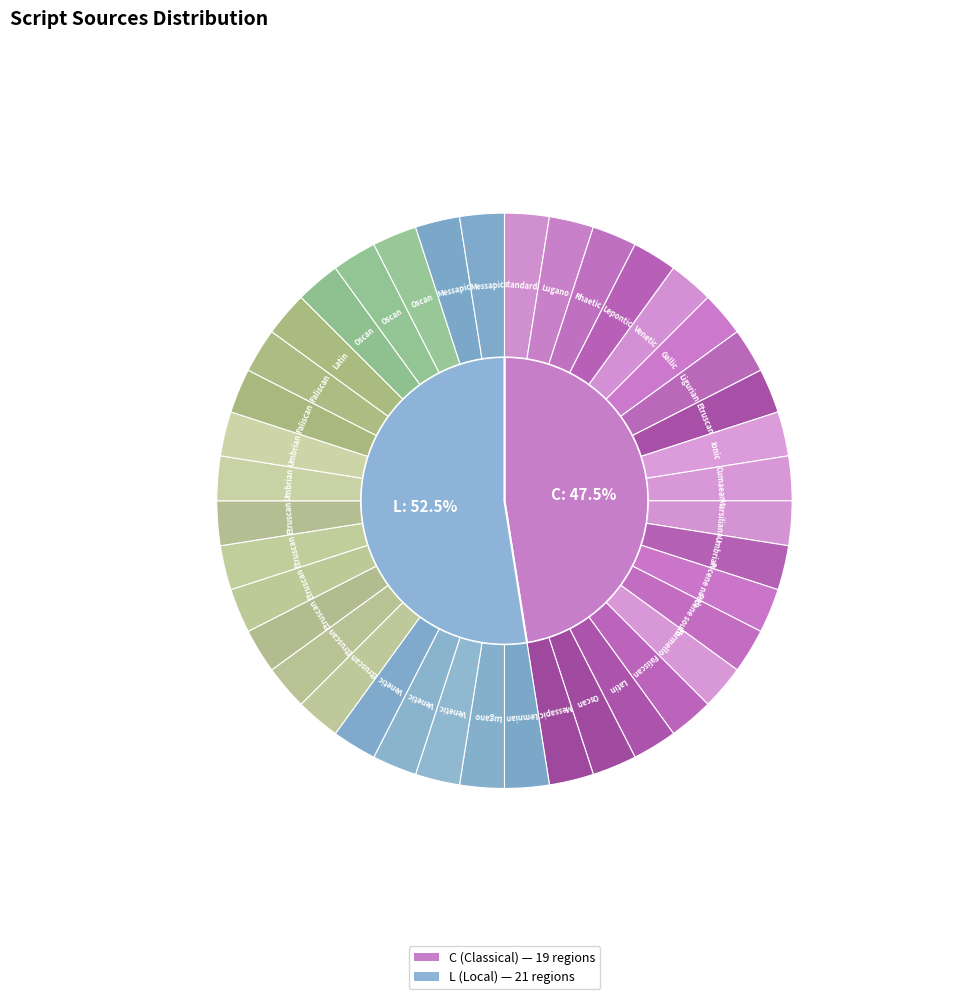

Does any single category account for the majority?

Yes